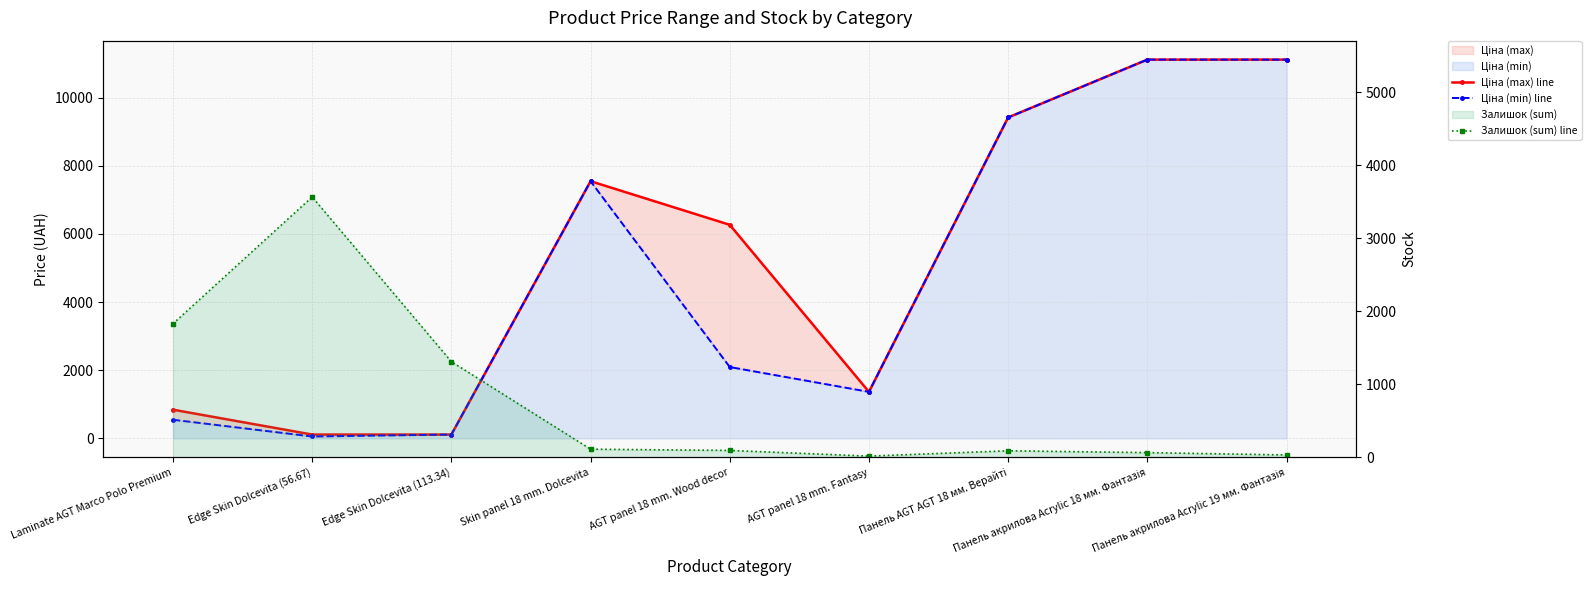

What is the greatest value displayed?

11113.6